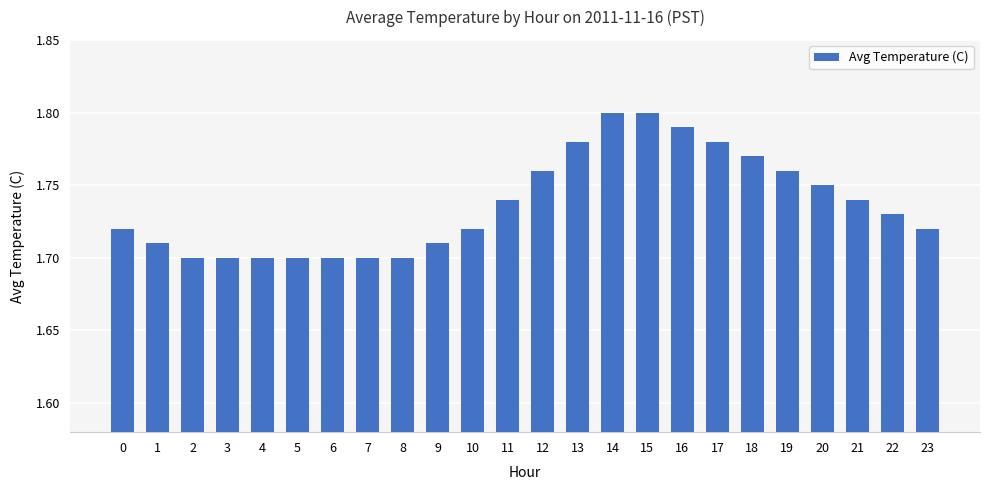

How many bars are there in total?

24